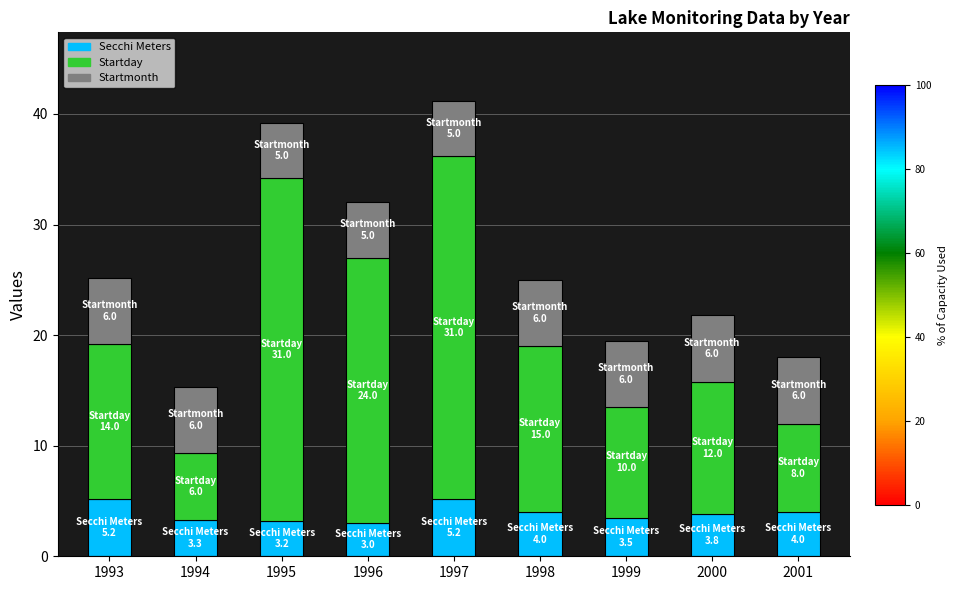

What is the maximum value for Secchi Meters?

5.2